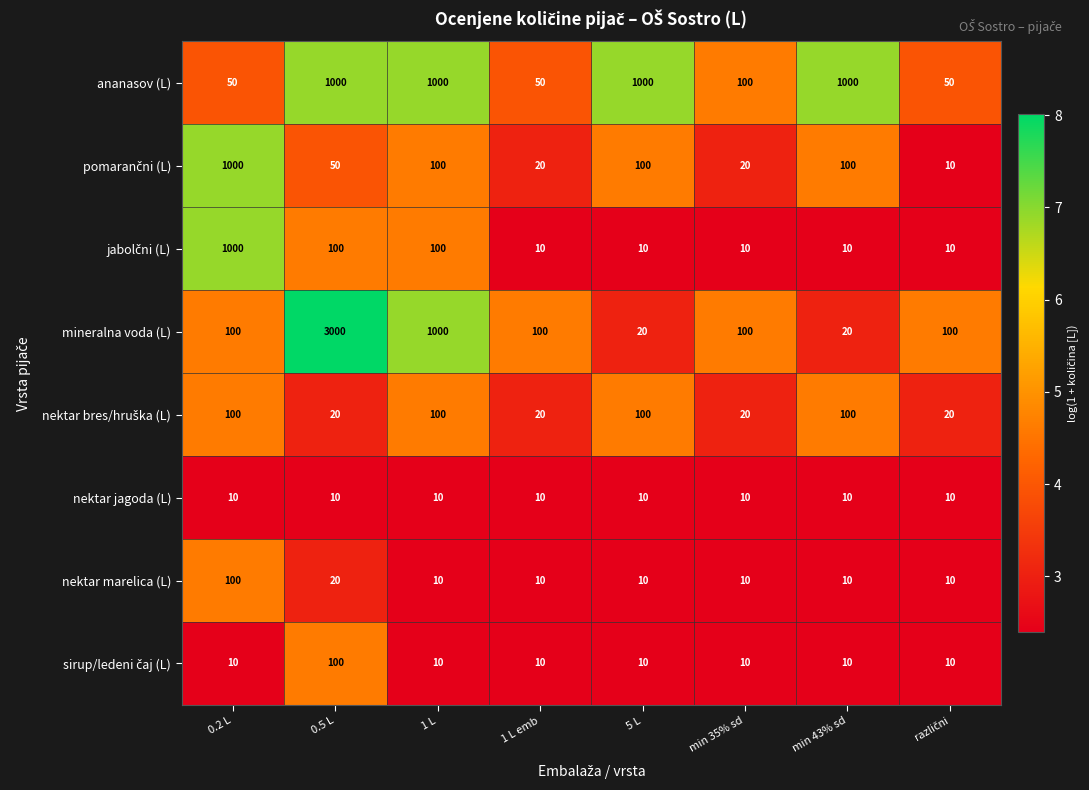

Which series has the largest total across all categories?

mineralna voda (L)